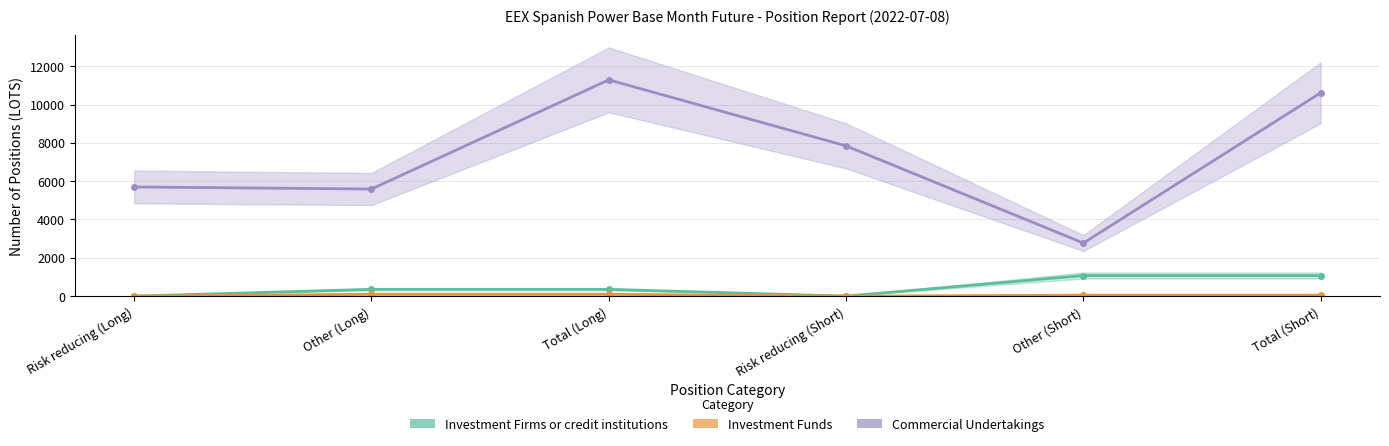

Rank the series by their maximum value, from lowest to highest.

Investment Funds, Investment Firms or credit institutions, Commercial Undertakings